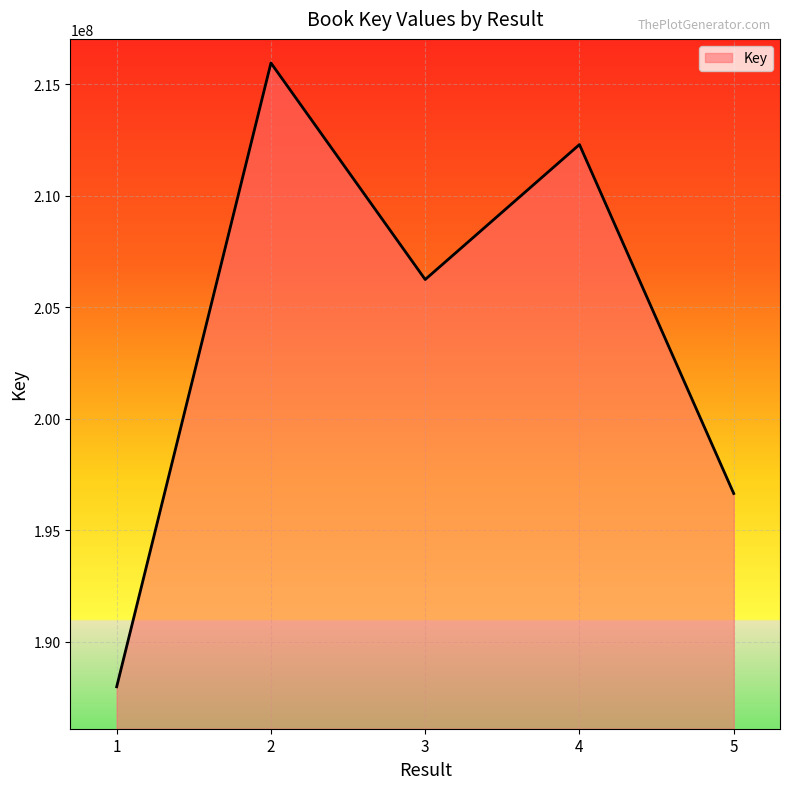

Is it true that the value at 4 is 212291903?

True